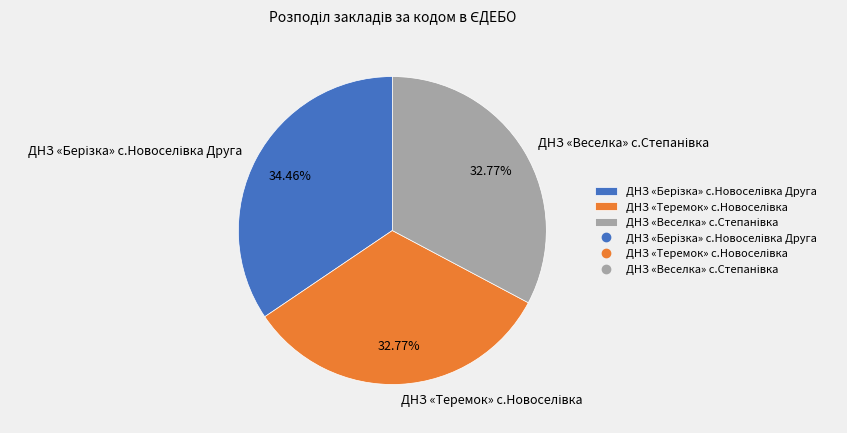

Is there any slice that represents more than half of the pie?

No